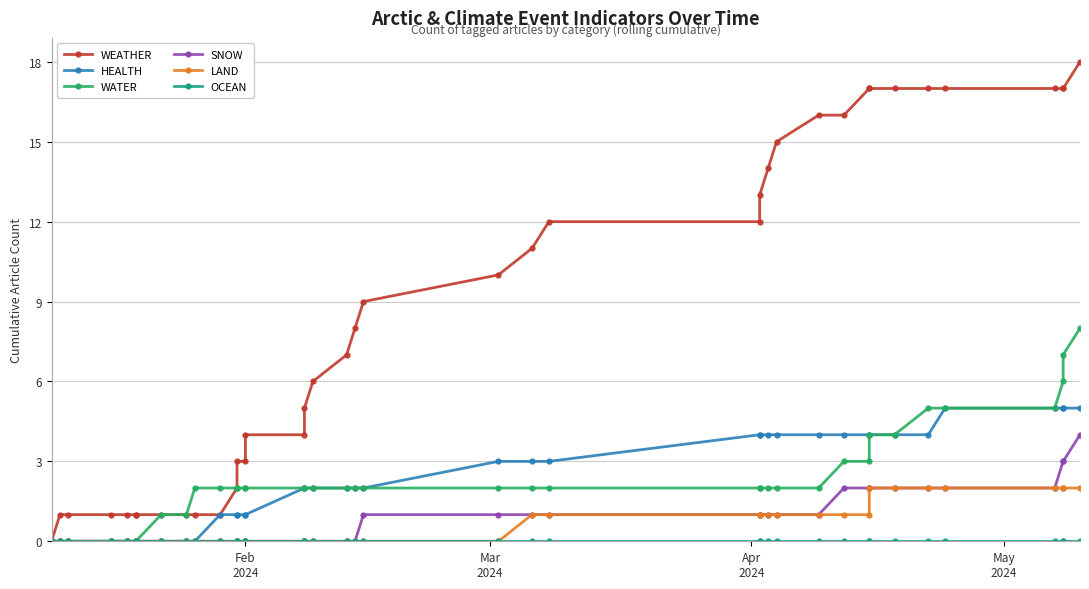

At how many categories does at least one series exceed 6?

21